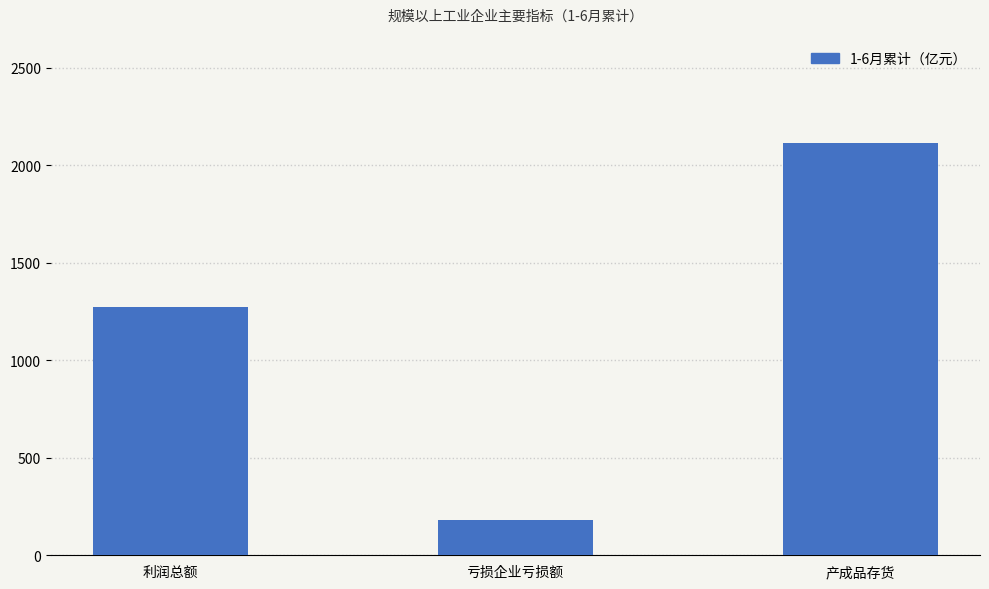

How many data points are less than 1274?

1